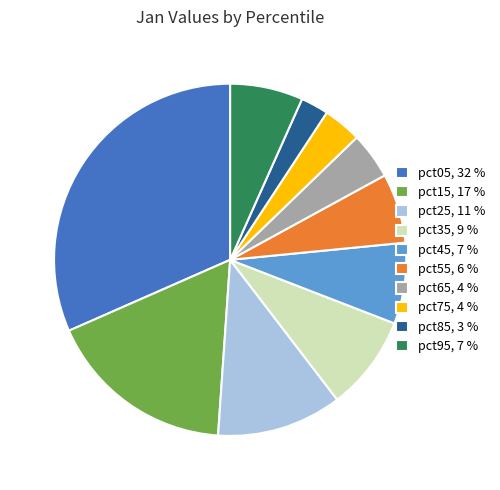

Approximately how many times larger is the value at pct35, 9 % compared to pct25, 11 %?

0.8